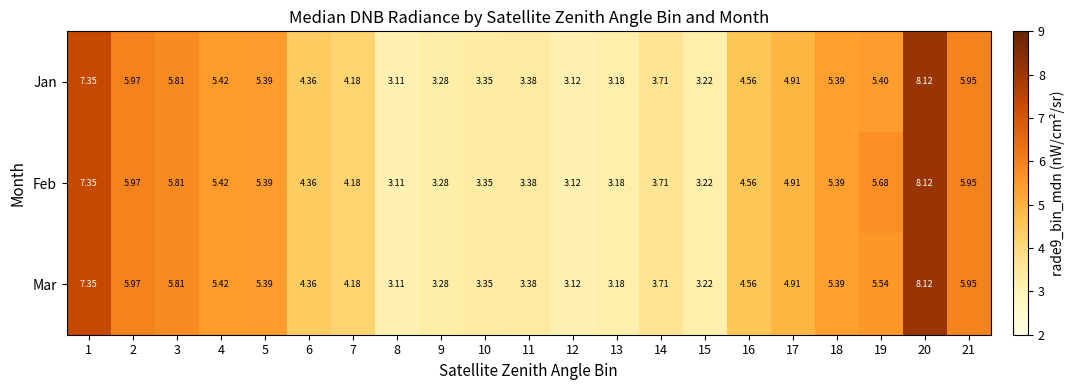

Which series has the largest total across all categories?

Feb